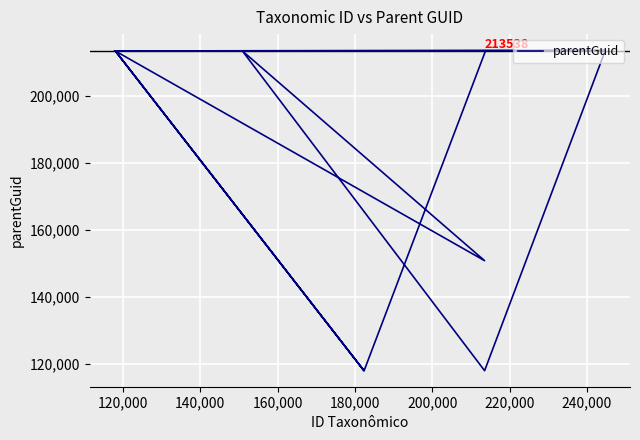

What is the sum of all values?

2000022